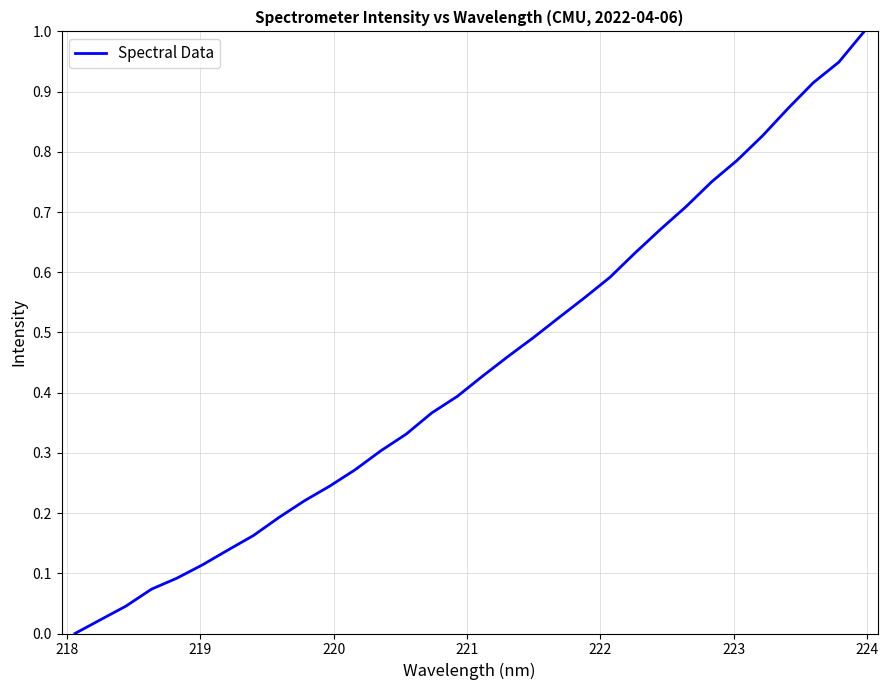

What is the maximum value shown in the chart?

1.0